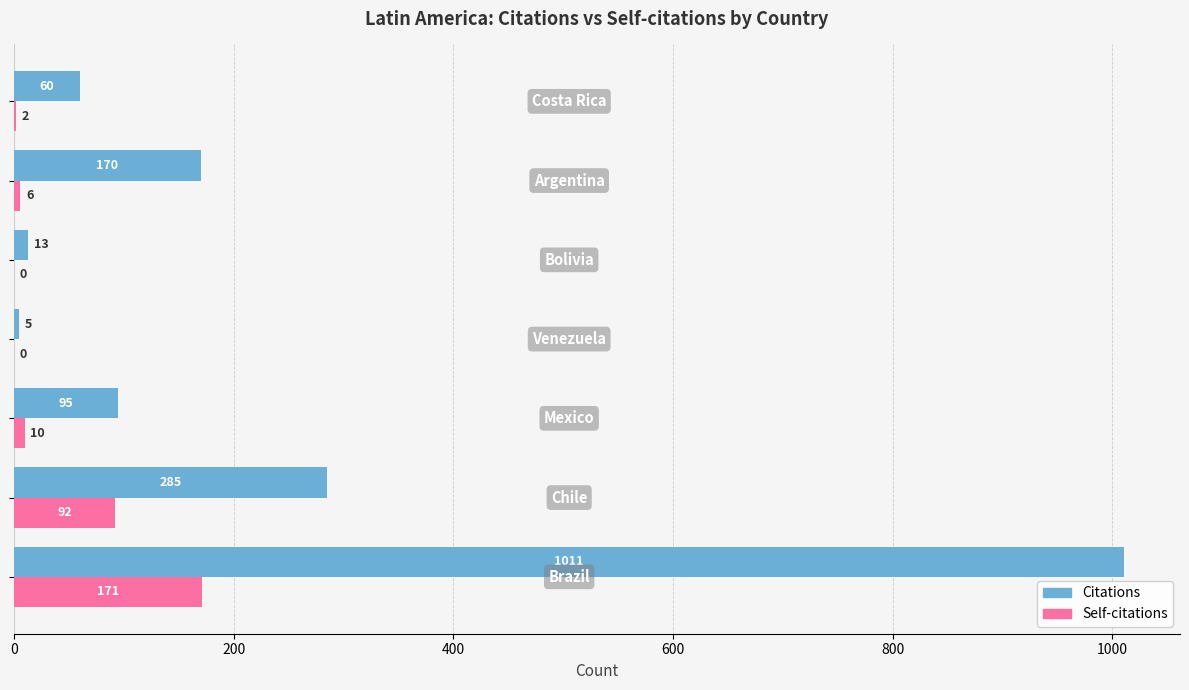

What is the greatest value displayed?

1011